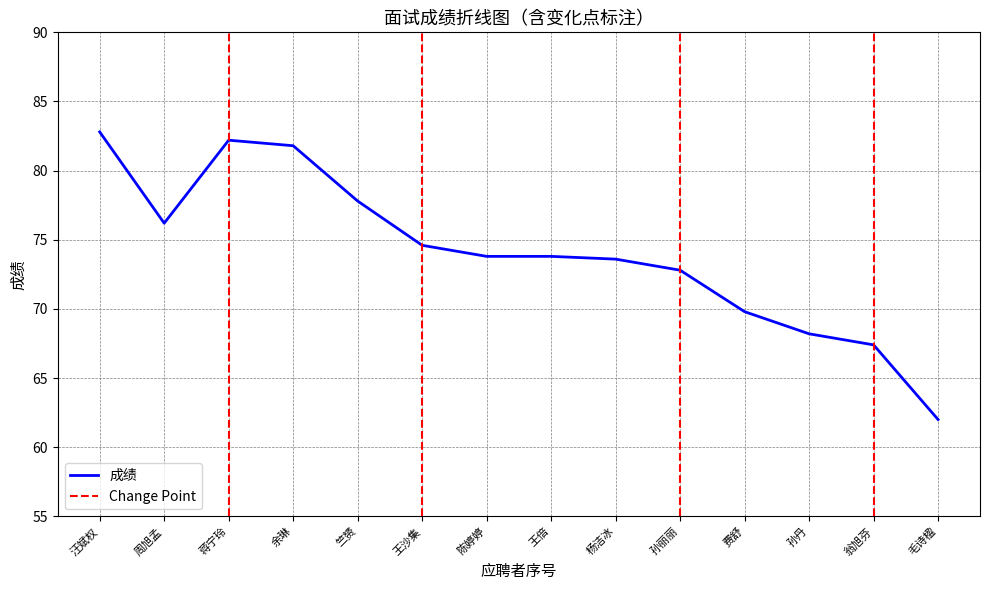

Is this an area chart (filled region under the line)?

No